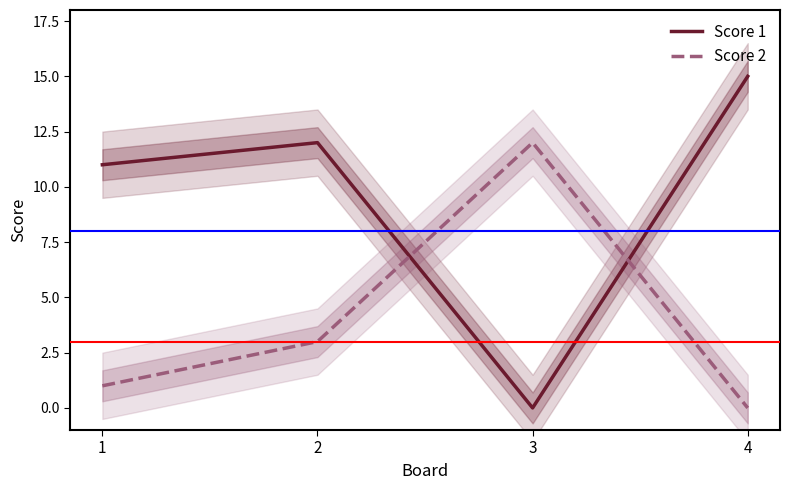

Which series has the largest range (max minus min)?

Score 1